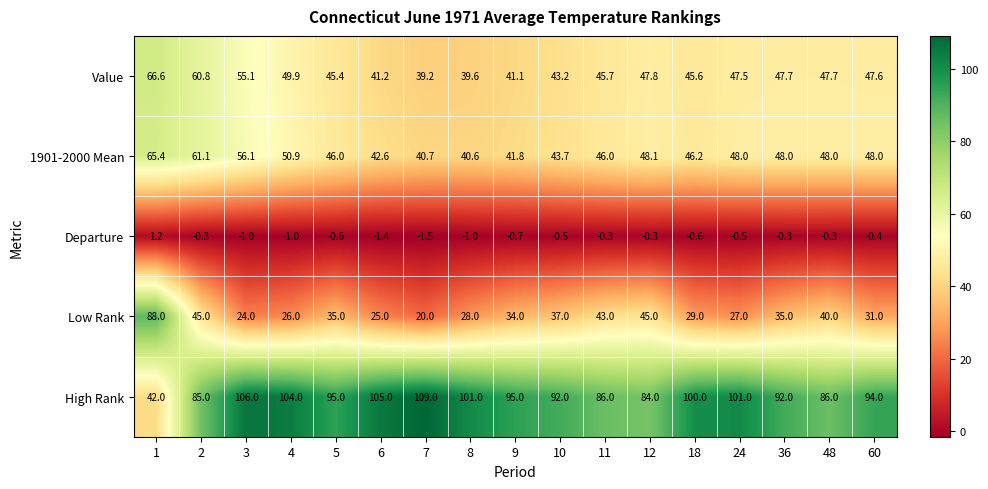

Which category has the highest value across all series?

7